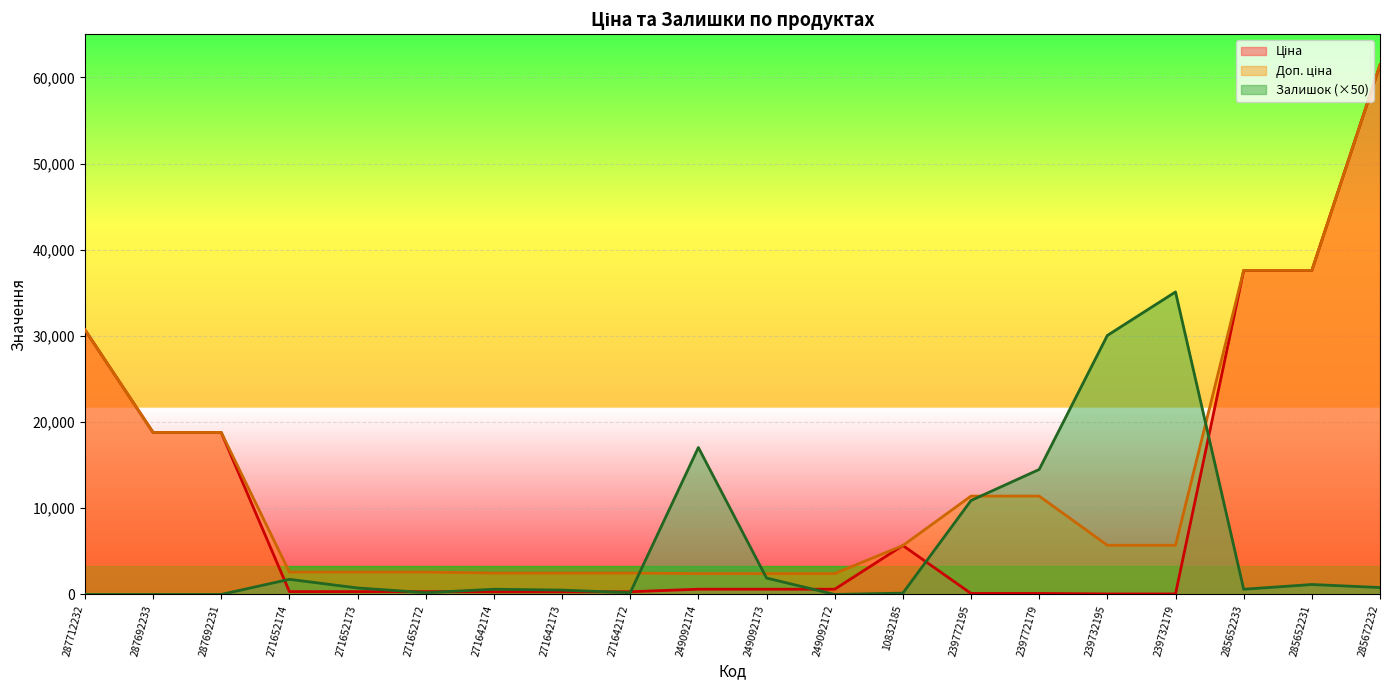

Which category has the lowest value across all series?

287712232